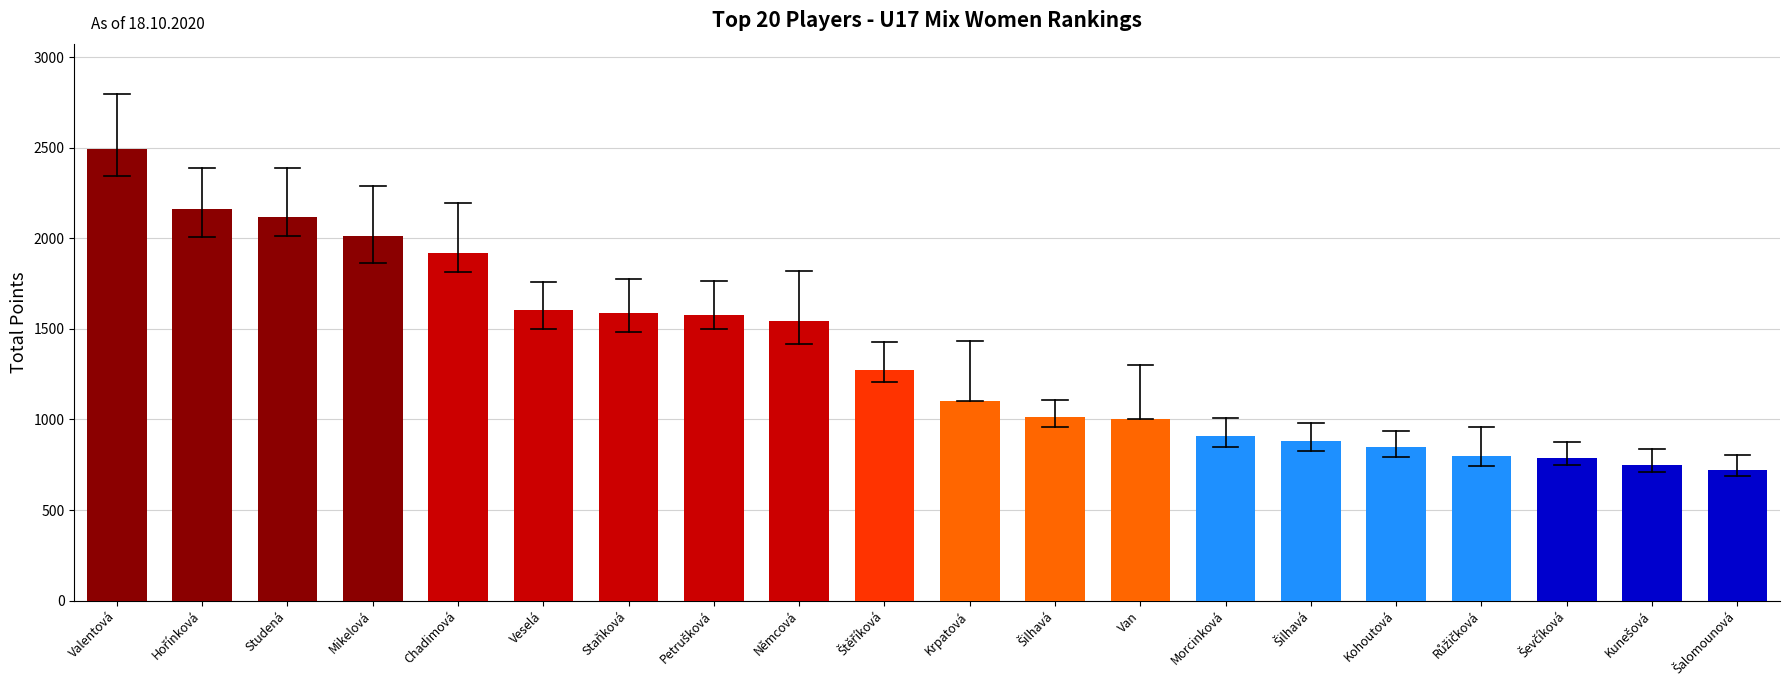

Which category has the highest value across all series?

Valentová